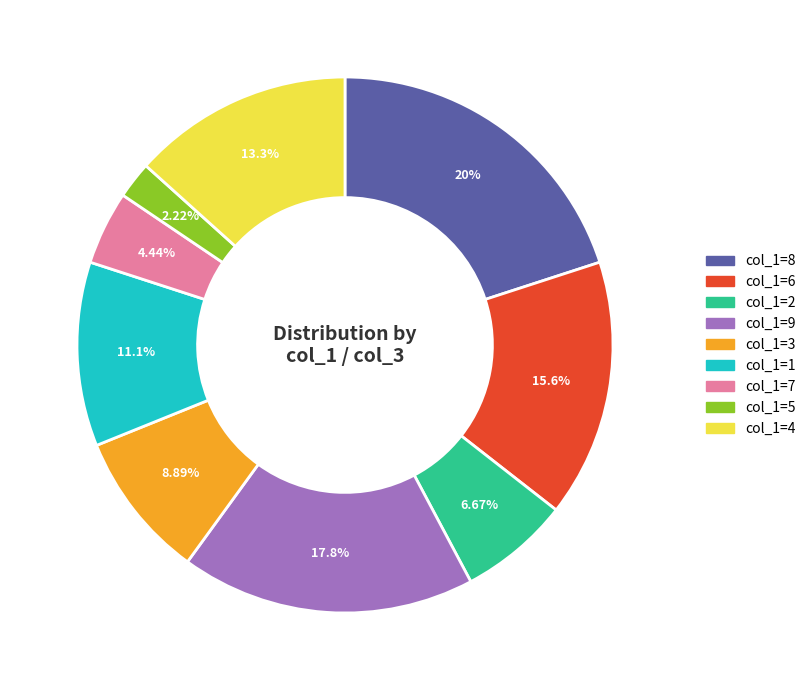

Between col_1=8 and col_1=7, which is larger?

col_1=8